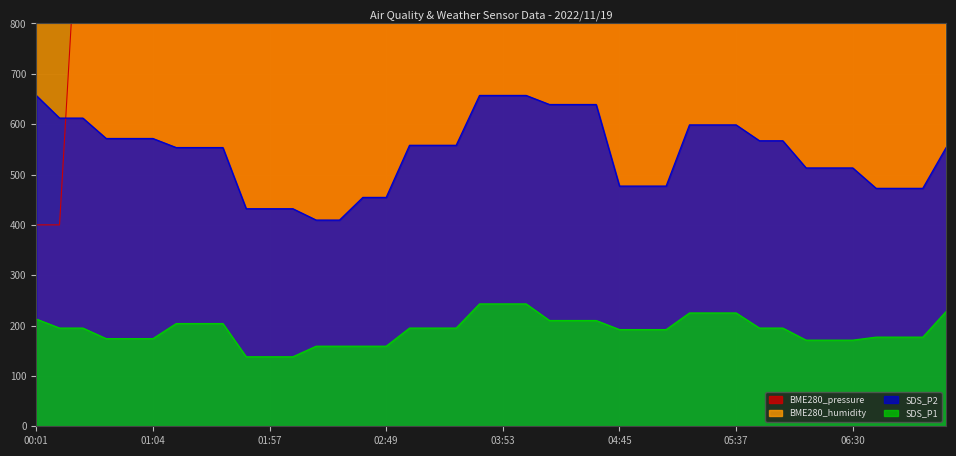

The value of BME280_humidity at 00:54 is 4764.0. True or false?

True